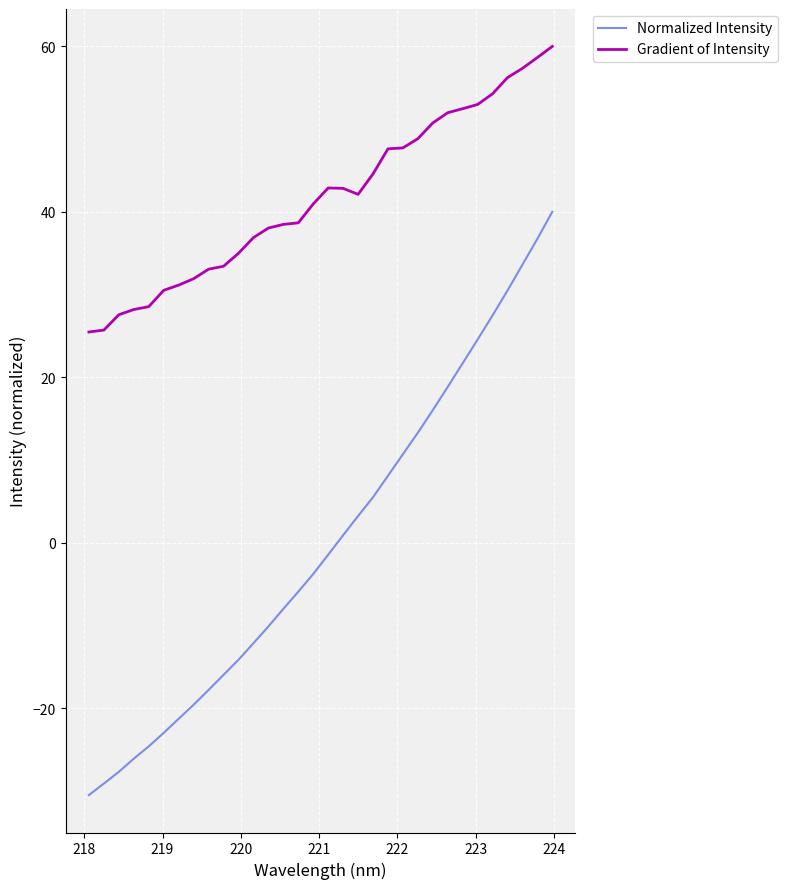

True or false: Gradient of Intensity and Normalized Intensity cross at least once.

False